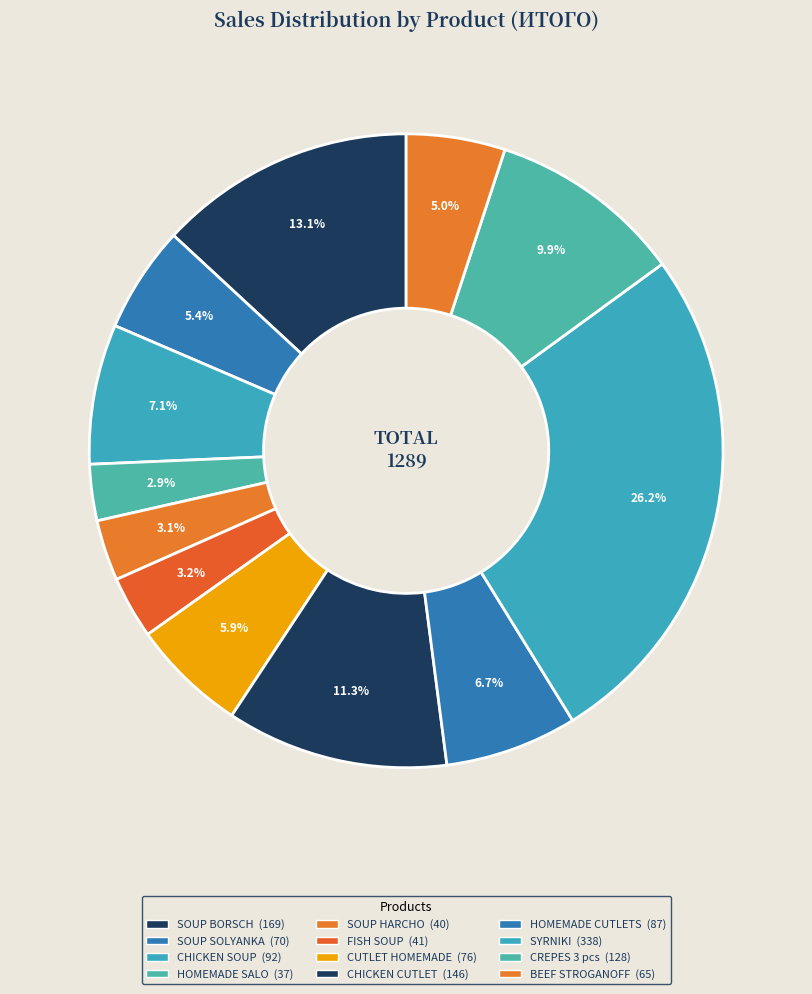

Count the number of slices in the pie.

12